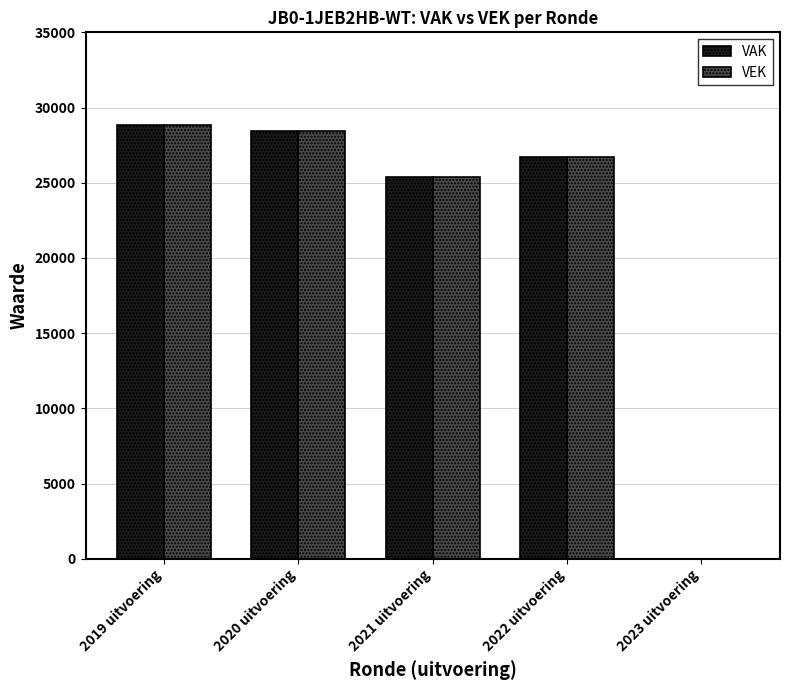

The VAK series shows 0 at 2023 uitvoering. True or false?

True